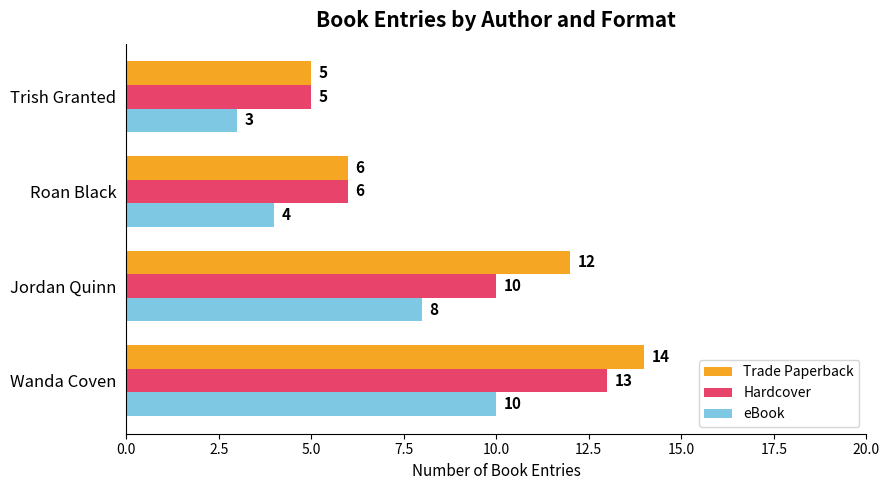

Which label corresponds to the smallest value in the chart?

Trish Granted